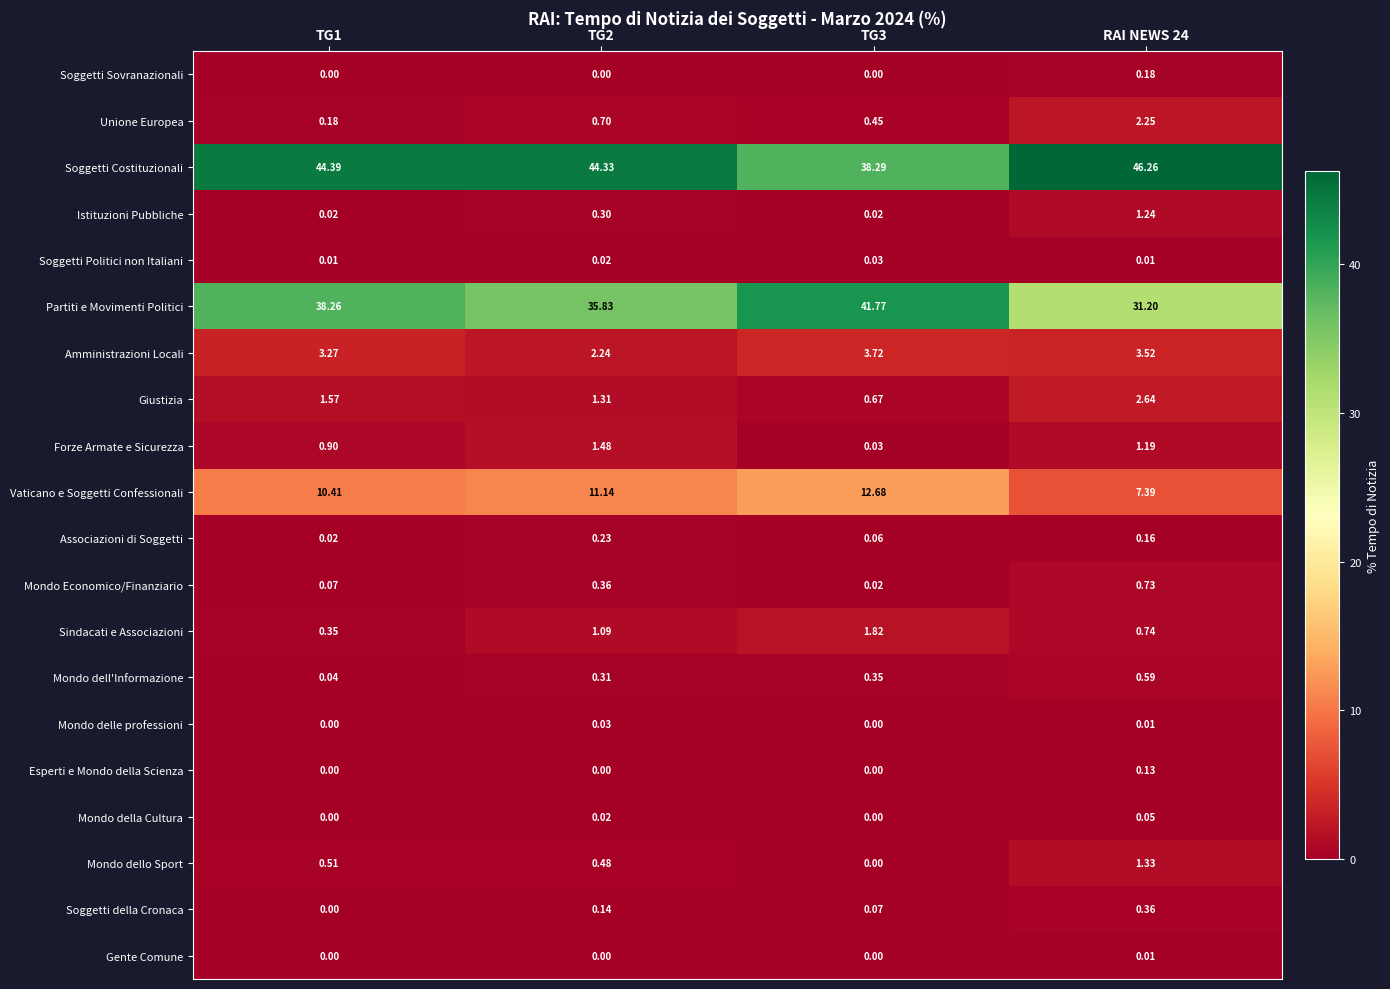

Between TG1 and TG3, which series saw the biggest shift?

Soggetti Costituzionali